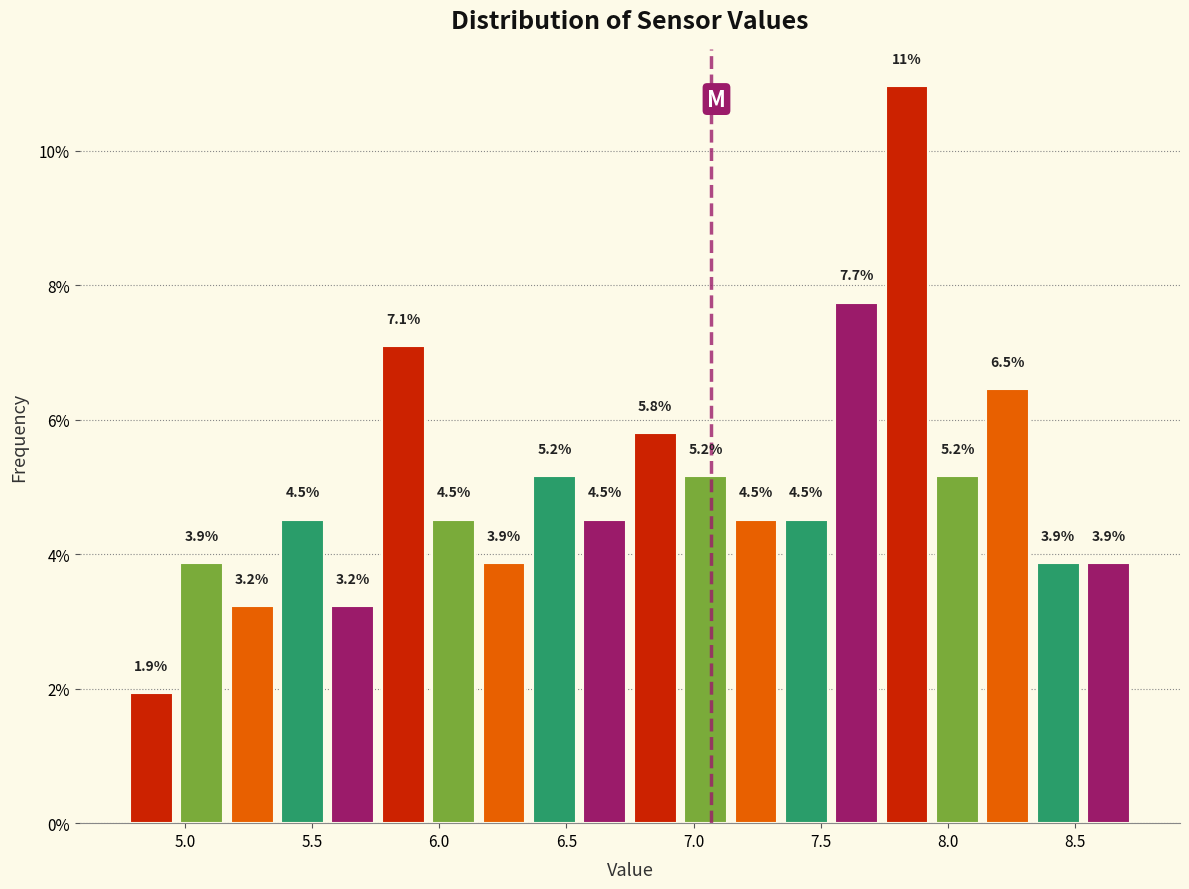

Around what value on the x-axis is the tallest bar? Give the approximate position of its centre, as read against the axis.

7.85